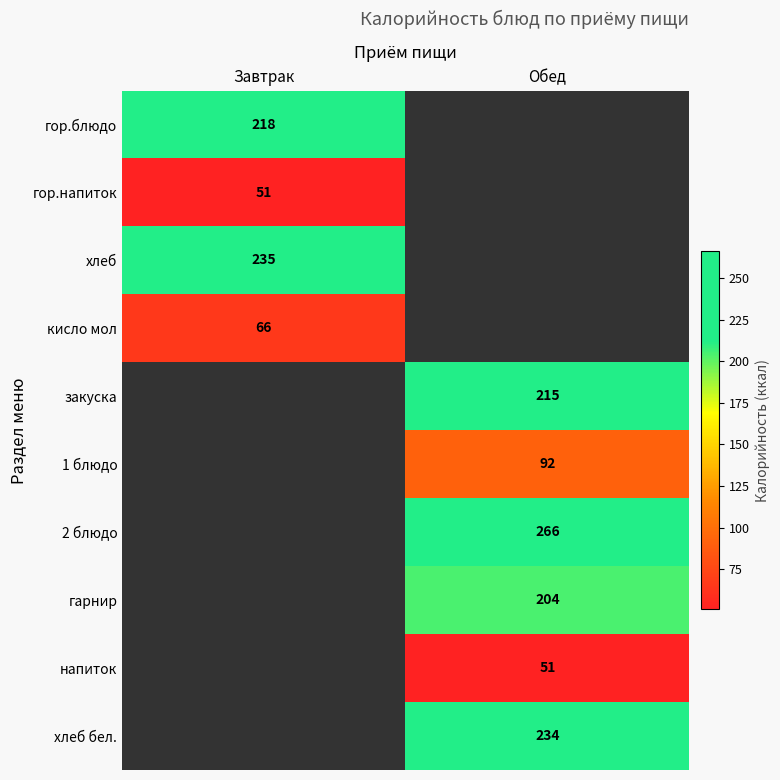

The value of напиток at Обед is 23.5. True or false?

False